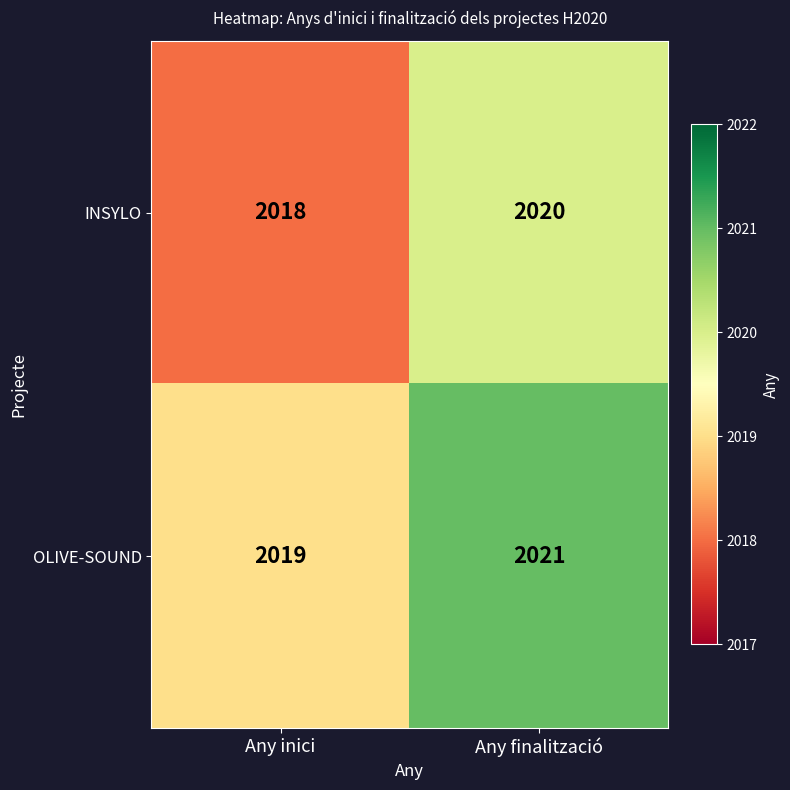

What is the total value across all series at Any finalització?

4041